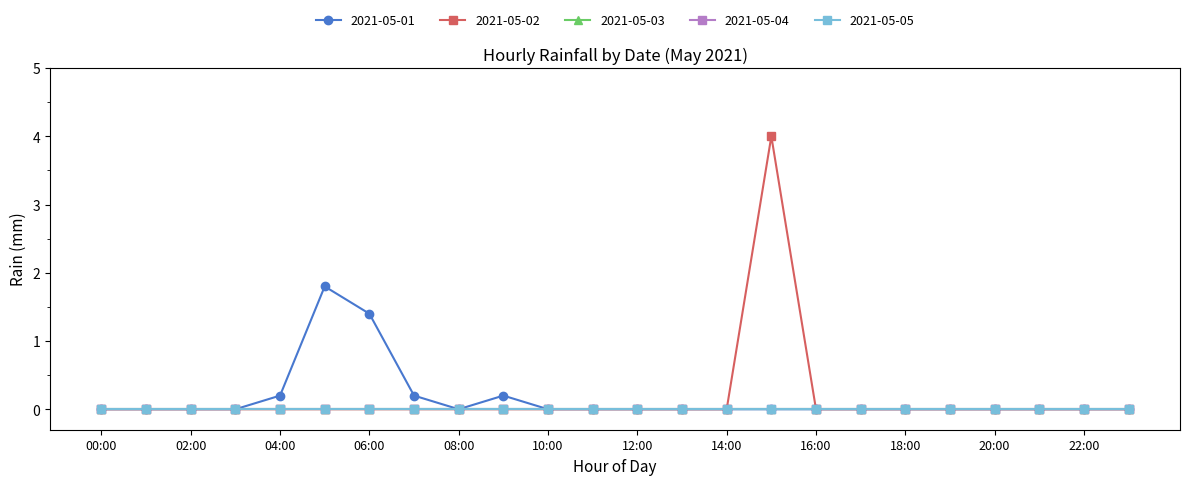

Rank the series by their maximum value, from lowest to highest.

2021-05-03, 2021-05-04, 2021-05-05, 2021-05-01, 2021-05-02